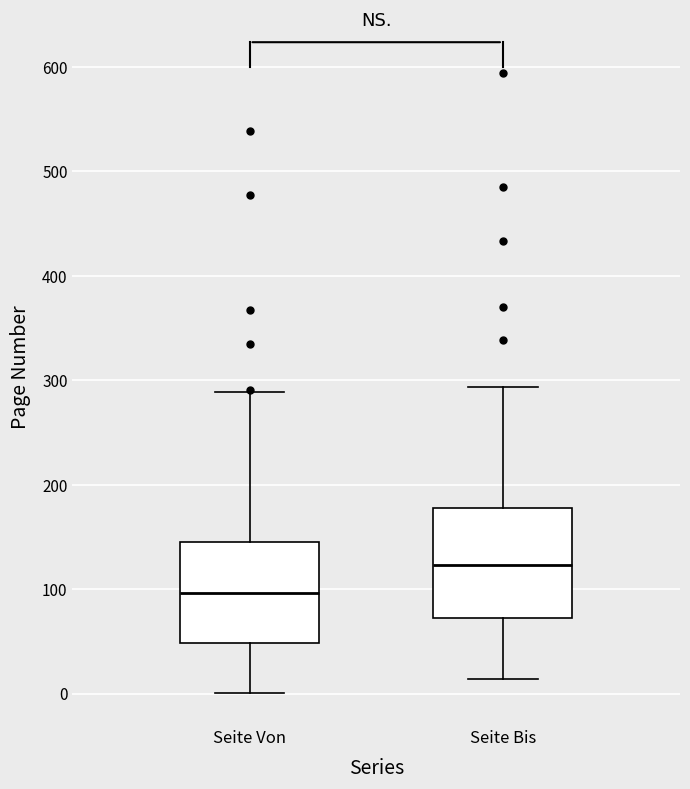

Which box's median line is the highest?

Seite Bis